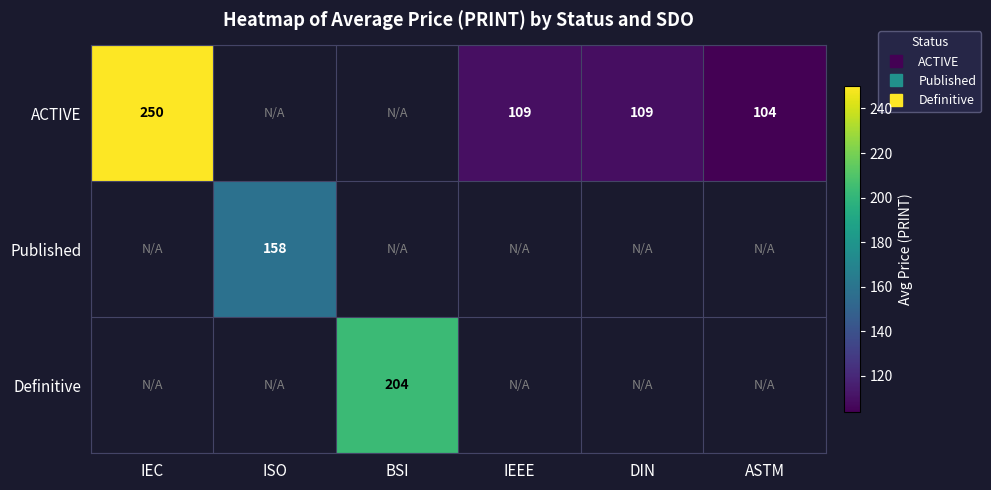

Which series changed the most between IEC and ASTM?

ACTIVE